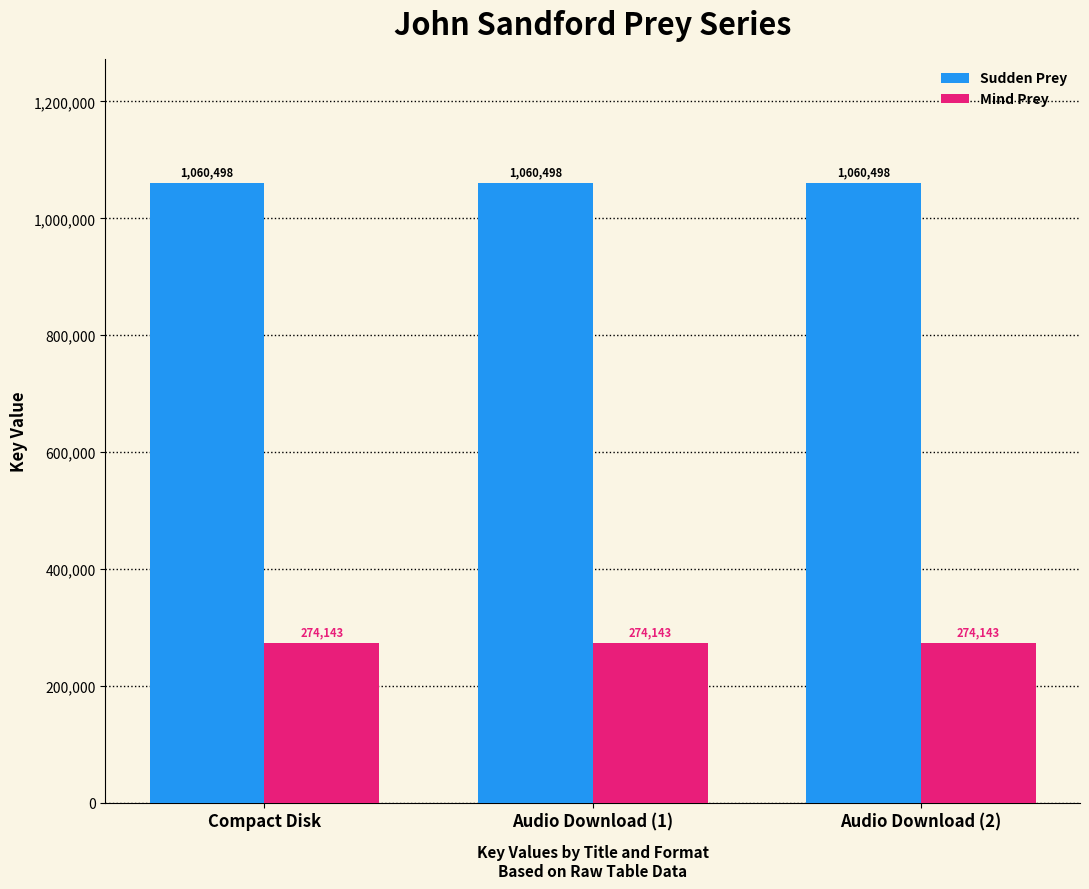

What is the spread (max minus min) of values at Audio Download (1)?

786355